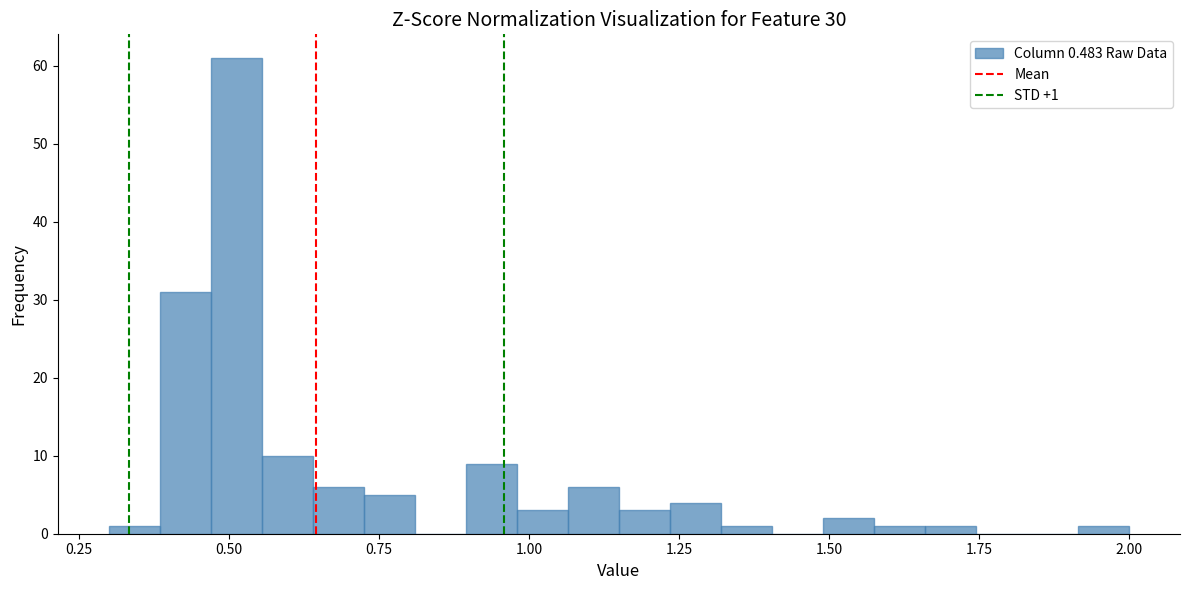

Read against the x-axis, roughly where is the centre of the tallest bar?

0.50